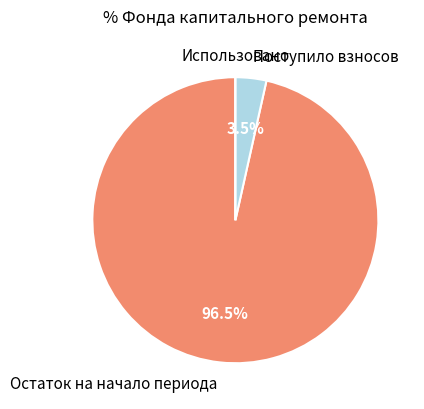

Is there any slice that represents more than half of the pie?

Yes